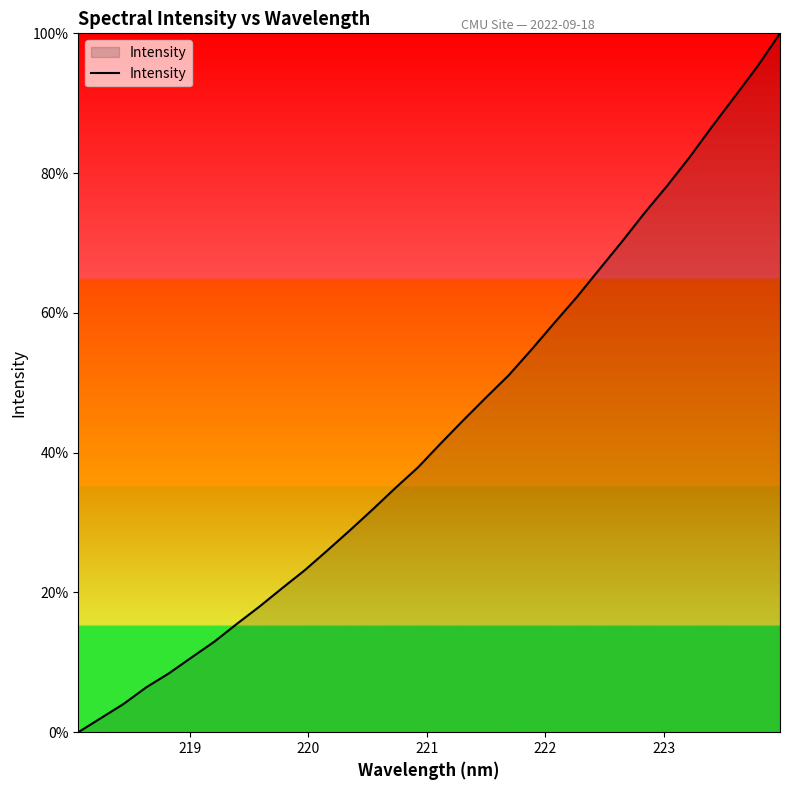

What is the greatest value displayed?

100.0